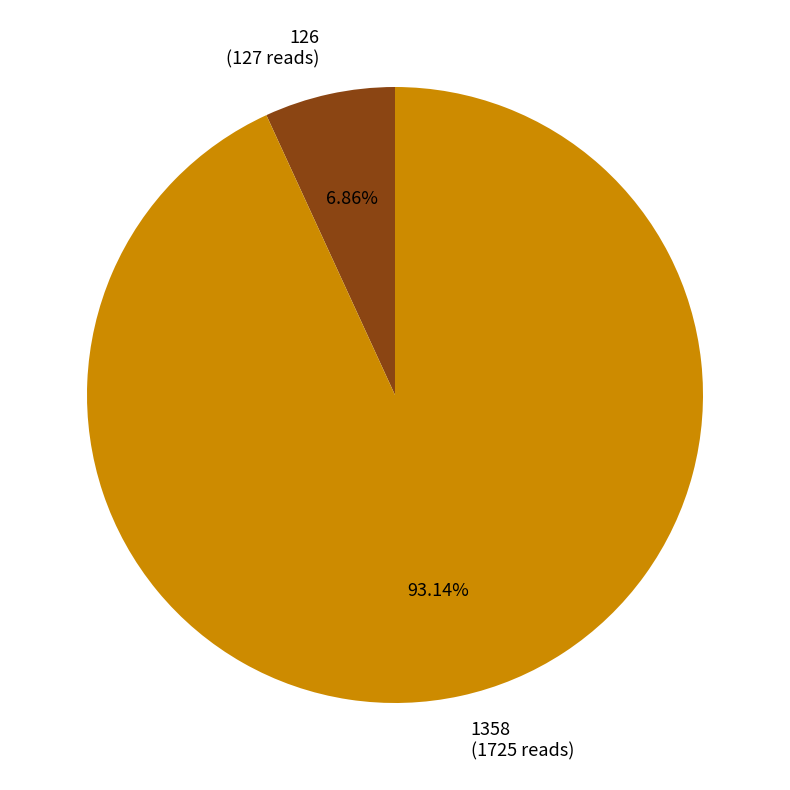

To the nearest percent, what is the average slice percentage?

50%